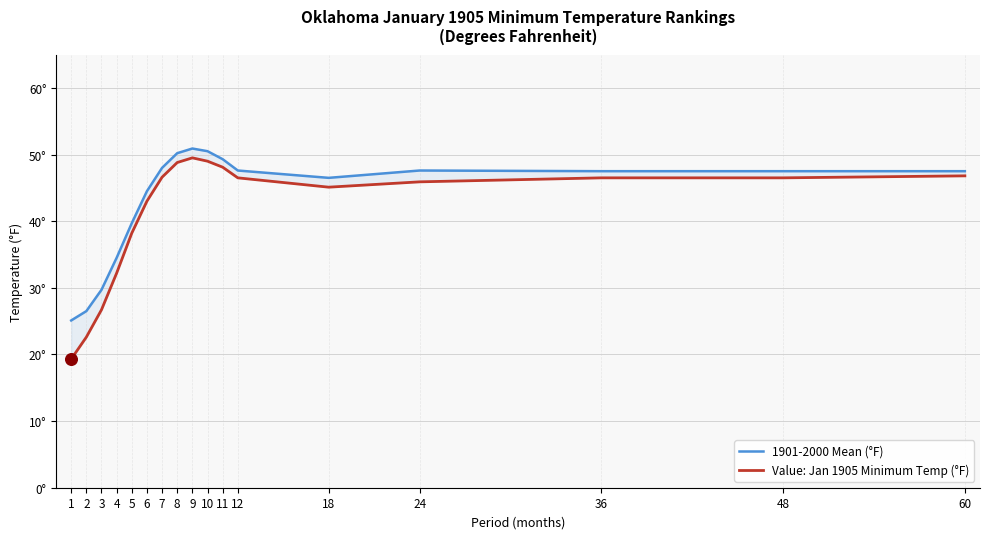

Which series contains the highest Y value?

1901-2000 Mean (°F)